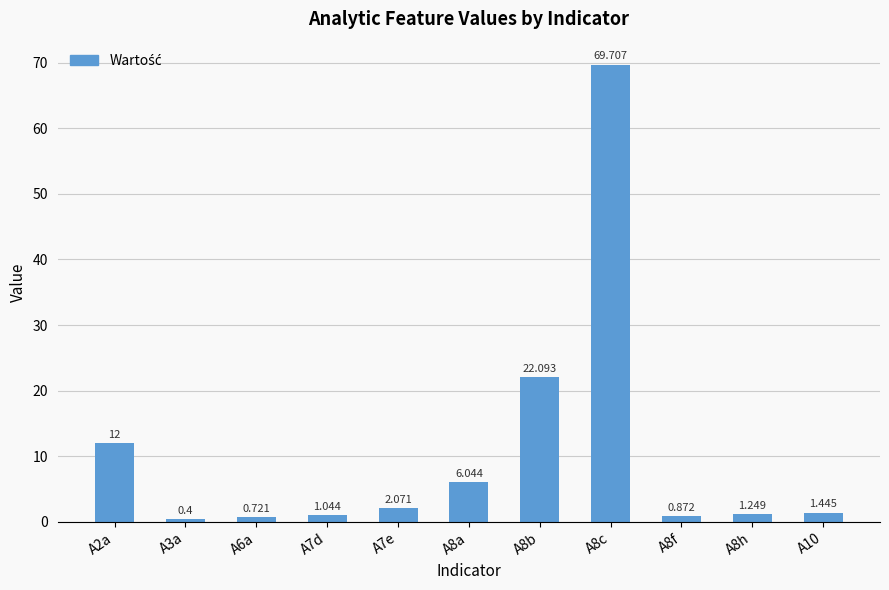

What is the greatest value displayed?

69.7